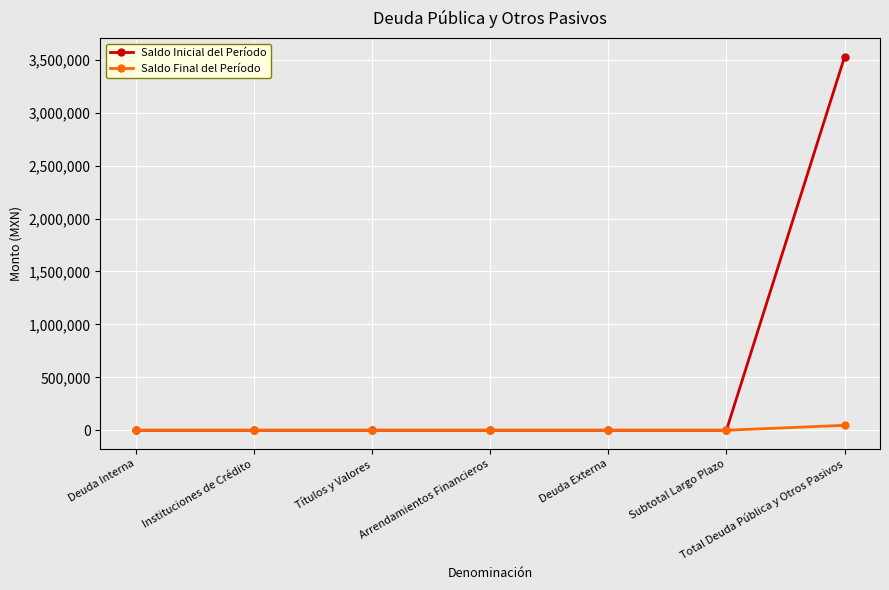

What position from the left is Subtotal Largo Plazo?

6